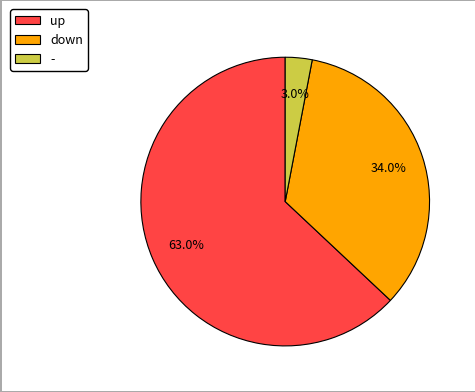

How many slices are in this pie chart?

3